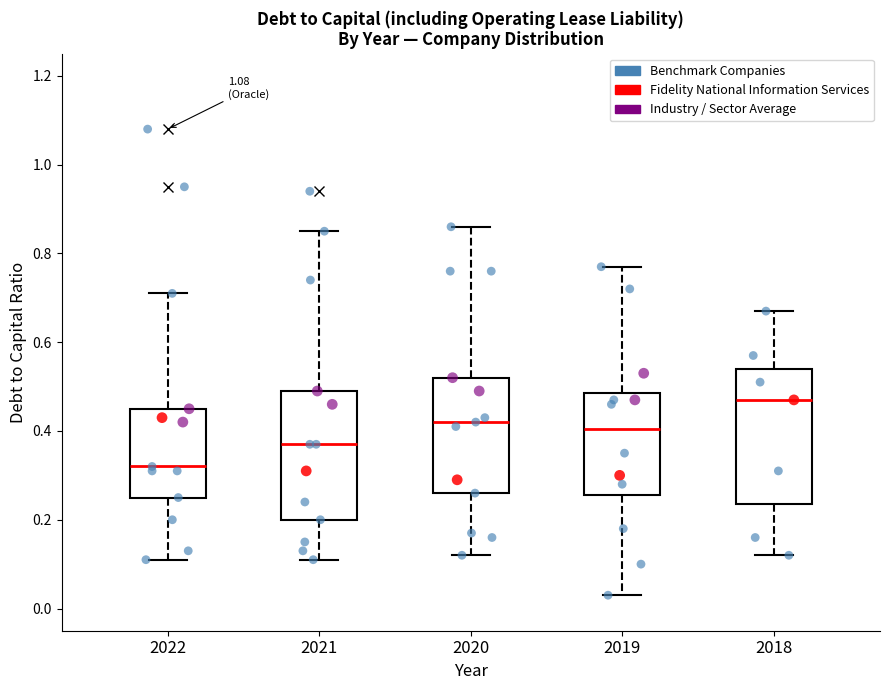

Reading left to right, read every box against the y-axis: the position of its median line, the range the box covers, and the ends of its whiskers. The values are not printed on the chart, so give them approximately, as read against the axis.

2022: median 0.32, box 0.26 to 0.46, whiskers 0.12 to 0.72
2021: median 0.38, box 0.20 to 0.50, whiskers 0.12 to 0.86
2020: median 0.42, box 0.26 to 0.52, whiskers 0.12 to 0.86
2019: median 0.40, box 0.26 to 0.48, whiskers 0.04 to 0.78
2018: median 0.48, box 0.24 to 0.54, whiskers 0.12 to 0.68